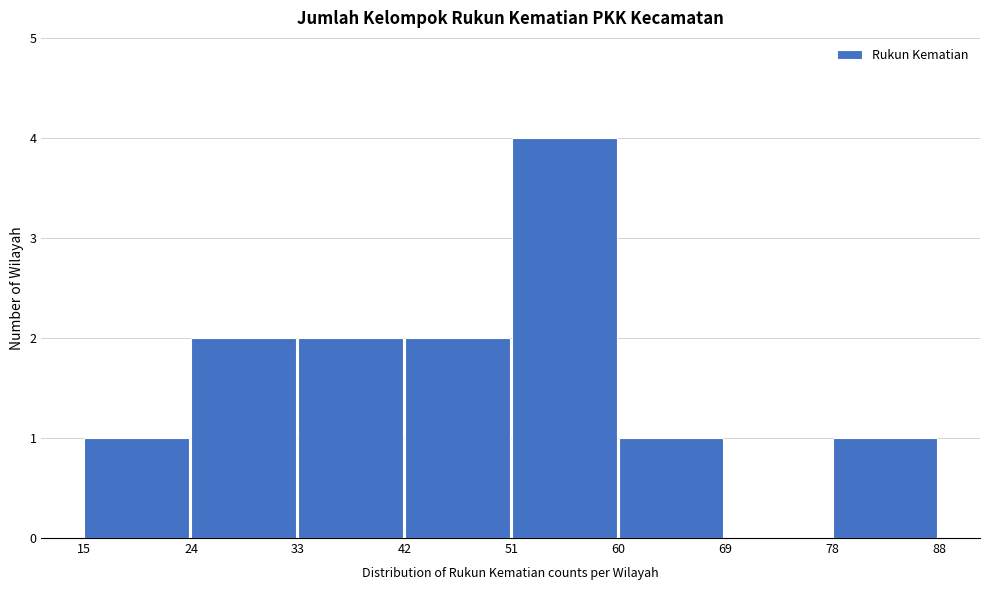

Reading left to right, list all the values displayed in this chart.

15=1	24=2	33=2	42=2	51=4	60=1	69=0	78=1